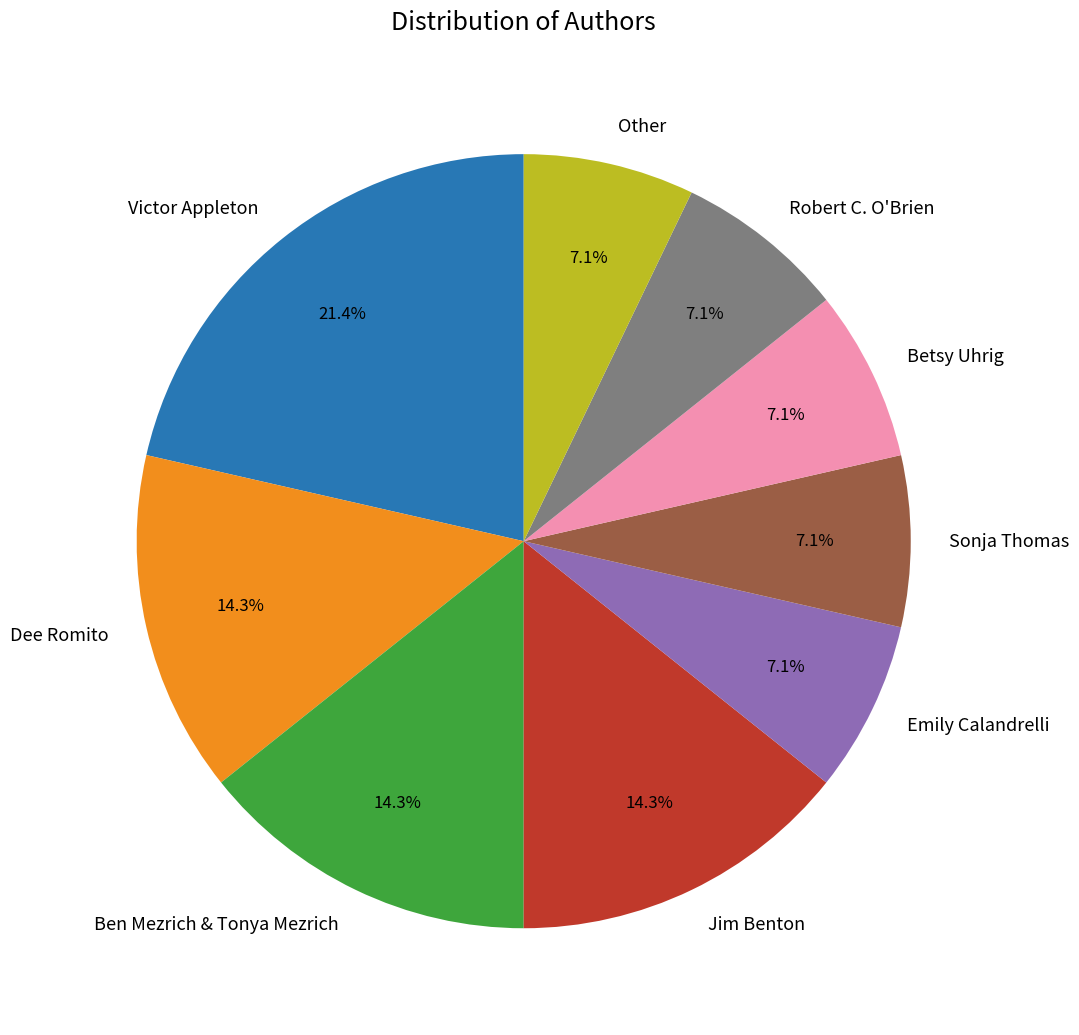

The Other slice represents 1% of the pie. True or false?

False